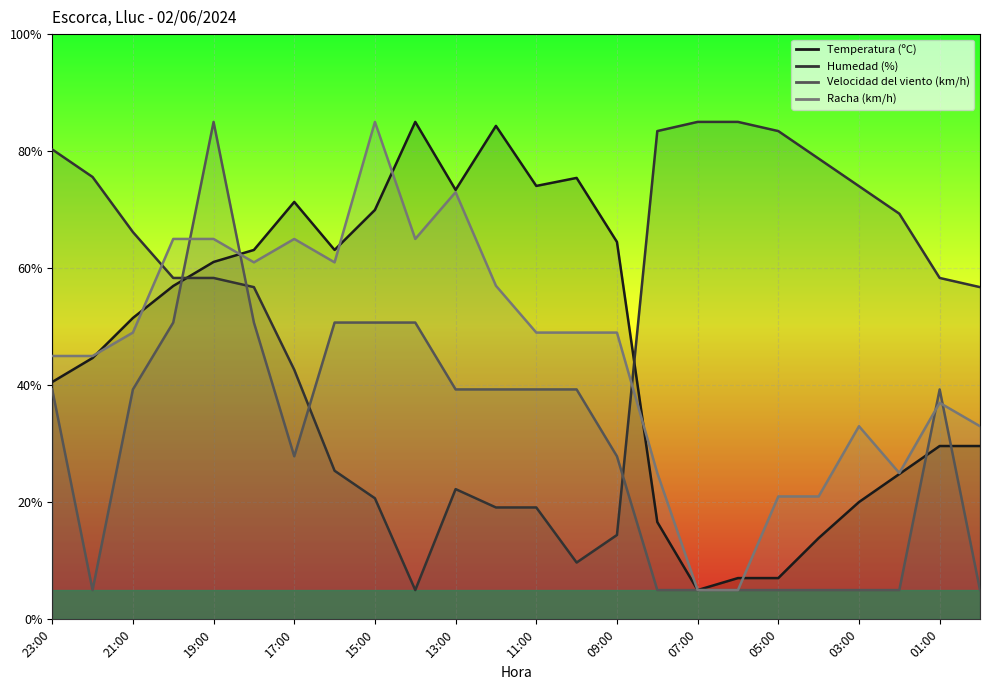

At which label does Temperatura (ºC) reach its peak?

14:00